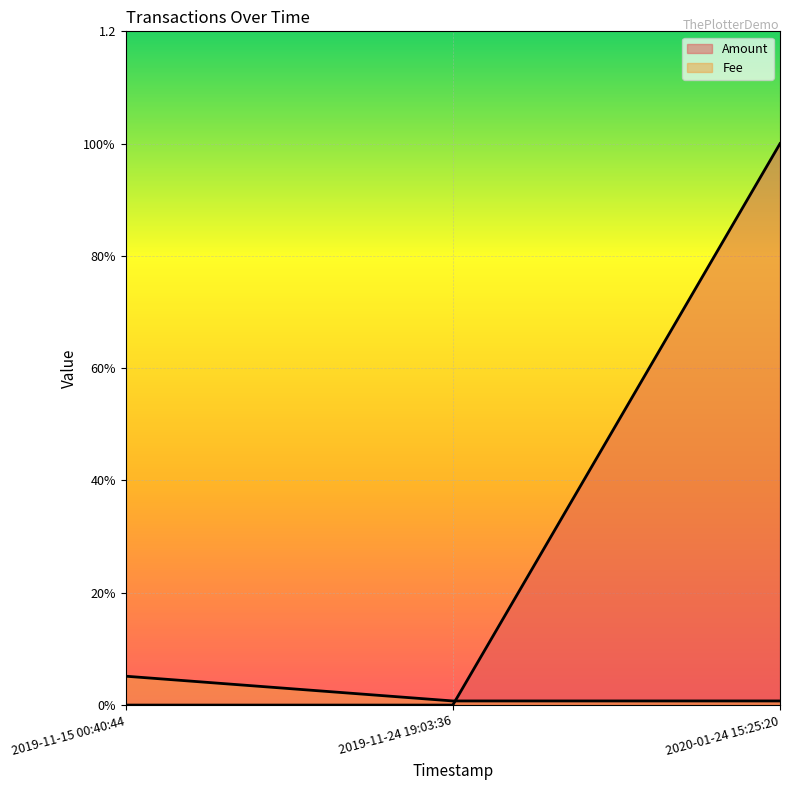

Which series has the widest spread of values?

Amount